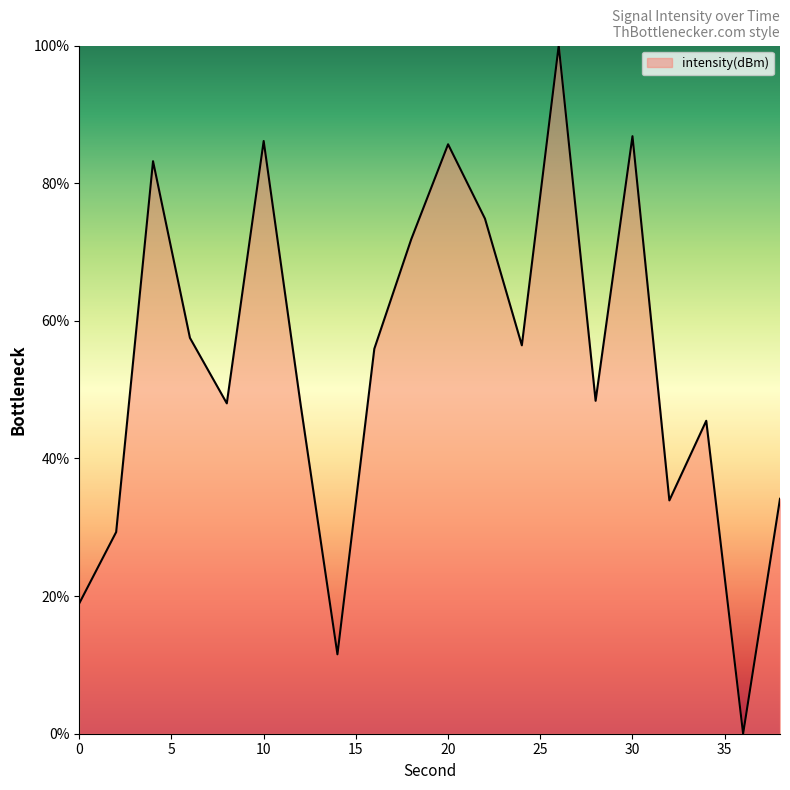

At which category does the data reach its first local valley?

8